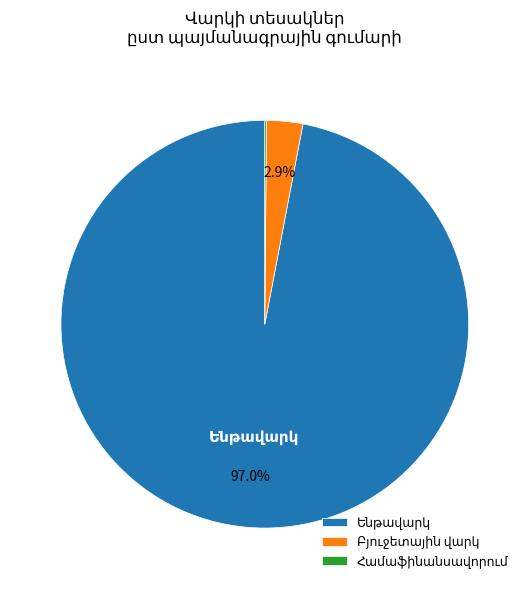

Is there a majority slice in this chart?

Yes